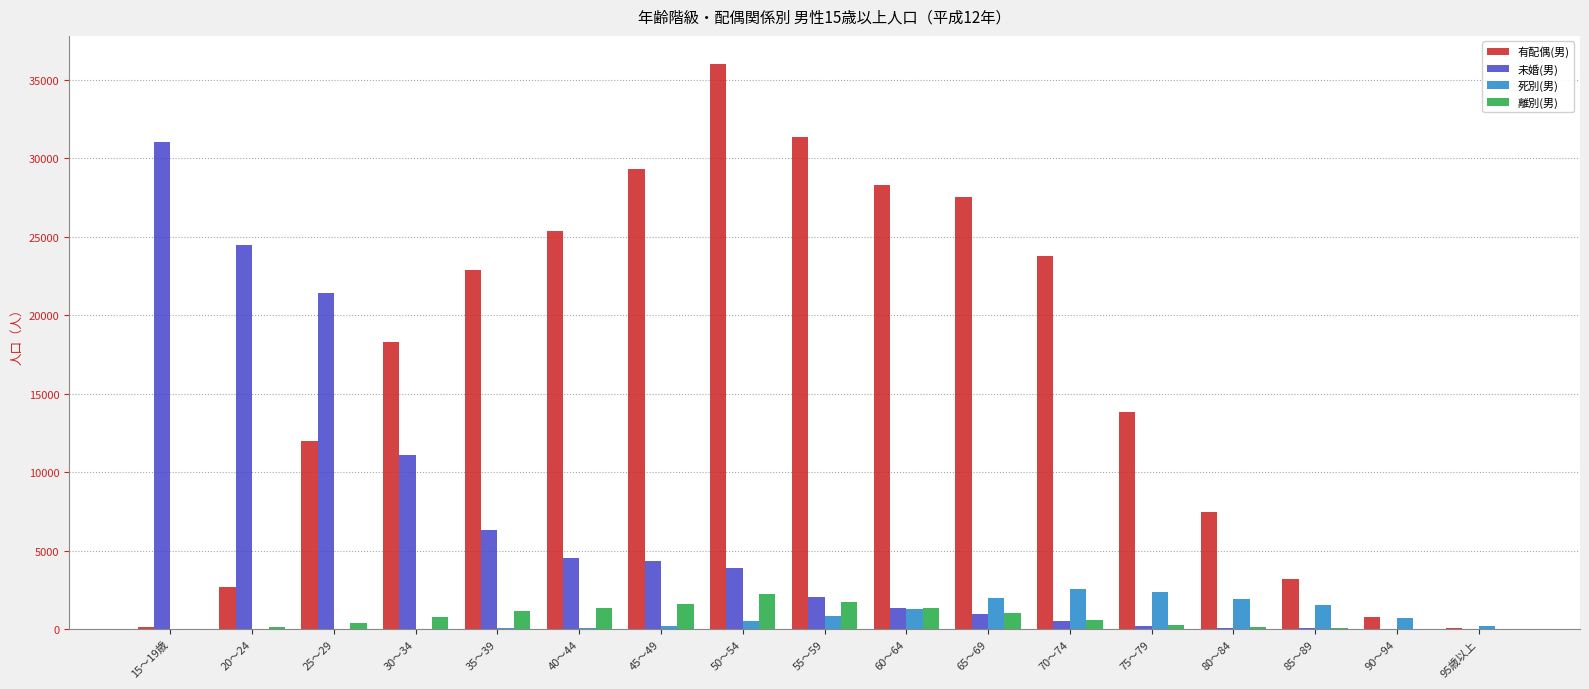

Which series has the largest total across all categories?

有配偶(男)